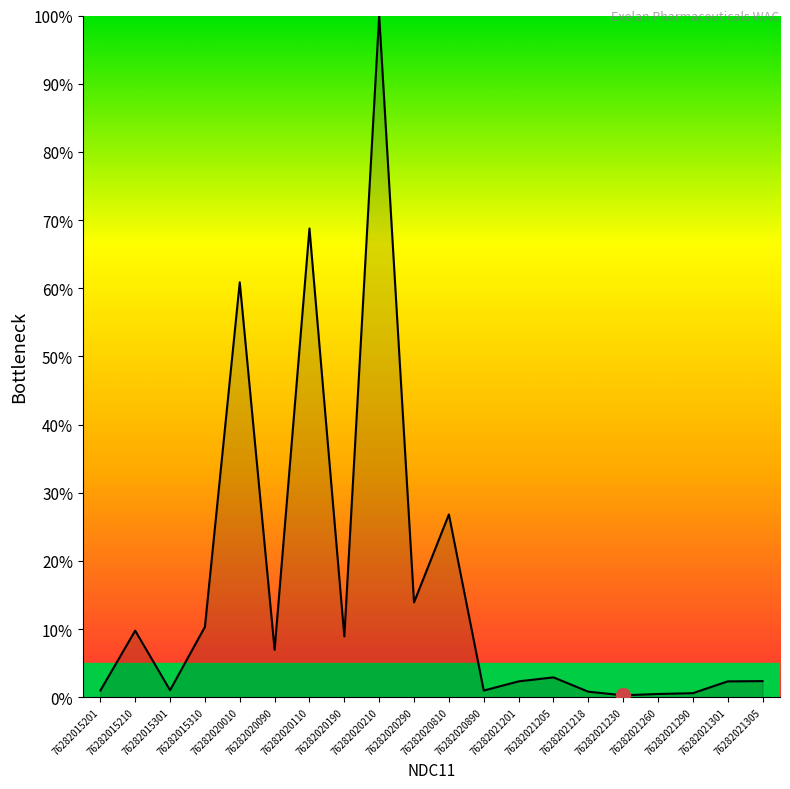

What is the change in value from 76282020010 to 76282021205?

-58.0